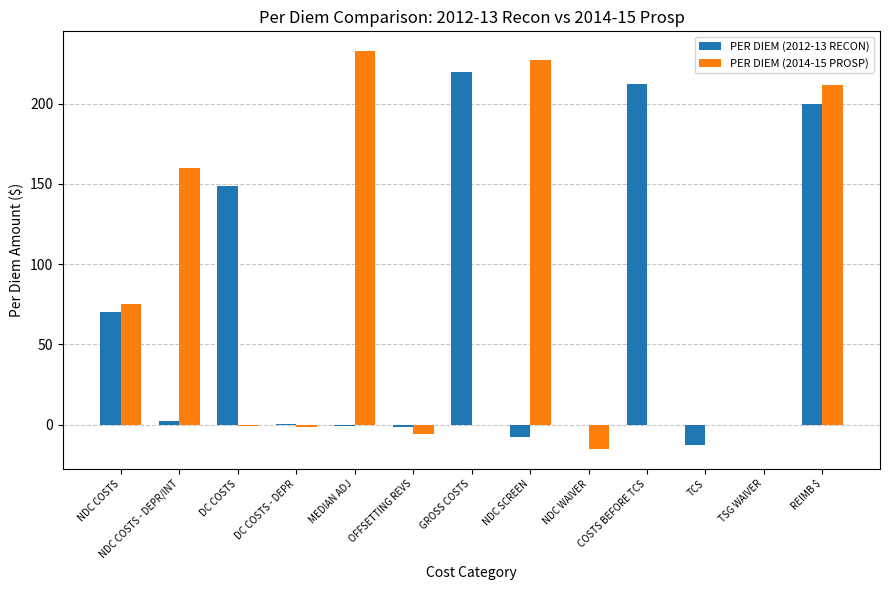

Are the bars horizontal?

No